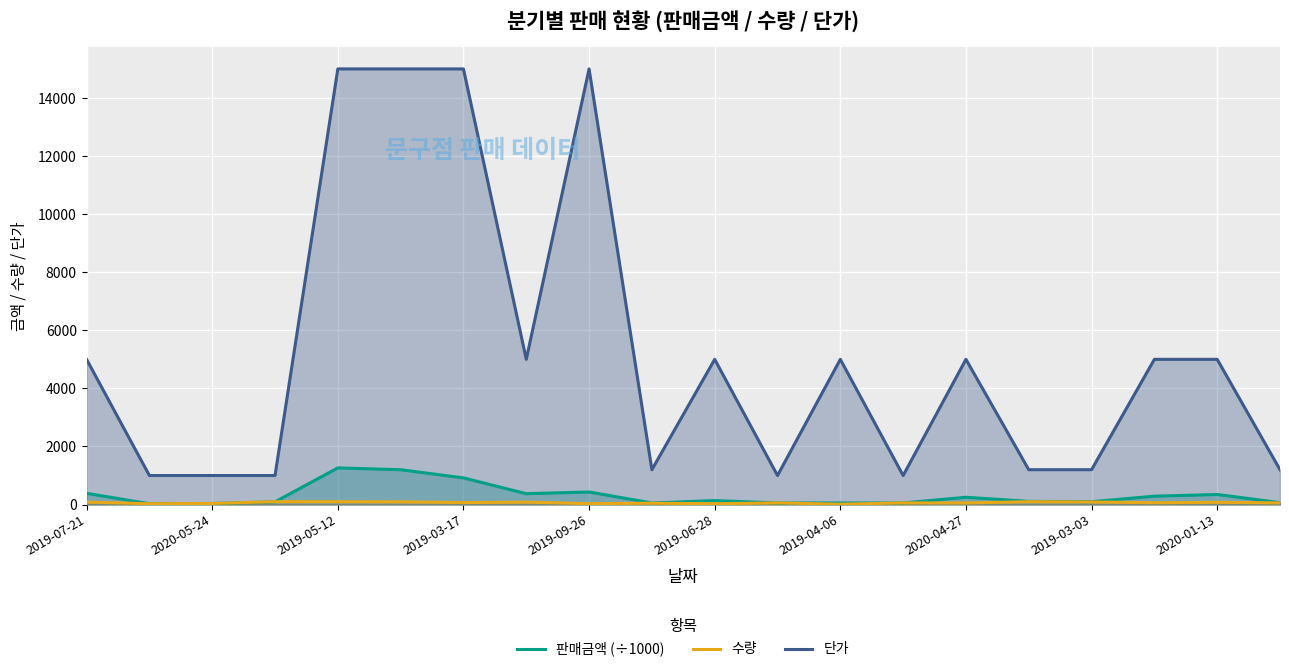

In 판매금액 (÷1000), how many points are lower than both neighbors (excluding endpoints)?

5